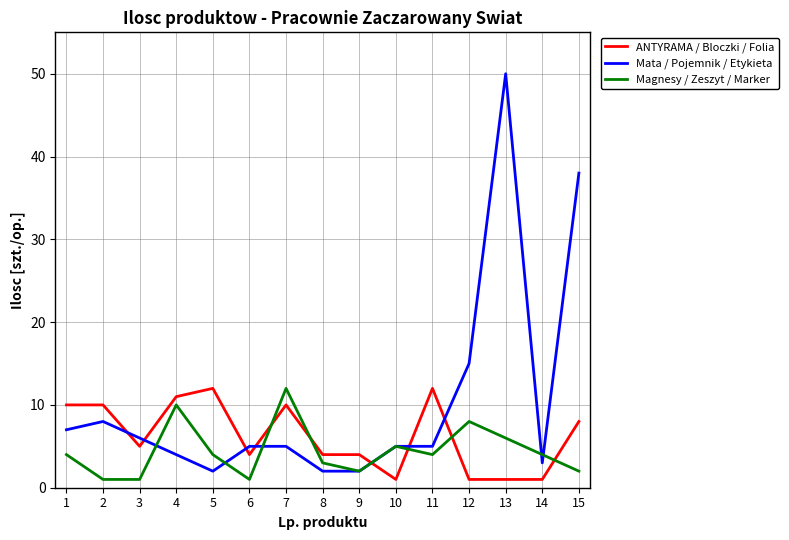

Rank the series by their average value, from lowest to highest.

Magnesy / Zeszyt / Marker, ANTYRAMA / Bloczki / Folia, Mata / Pojemnik / Etykieta